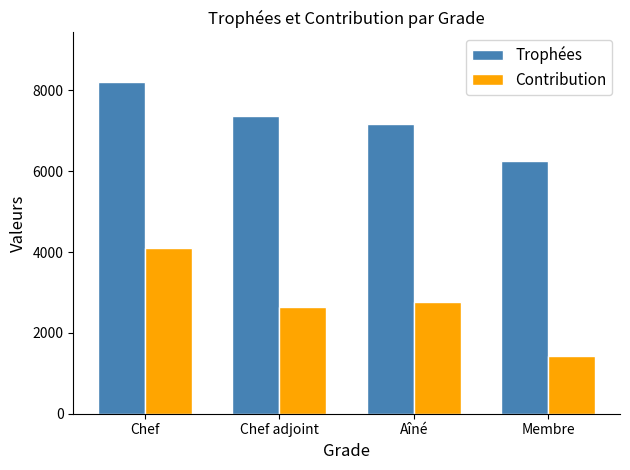

How many bars are there in total?

8